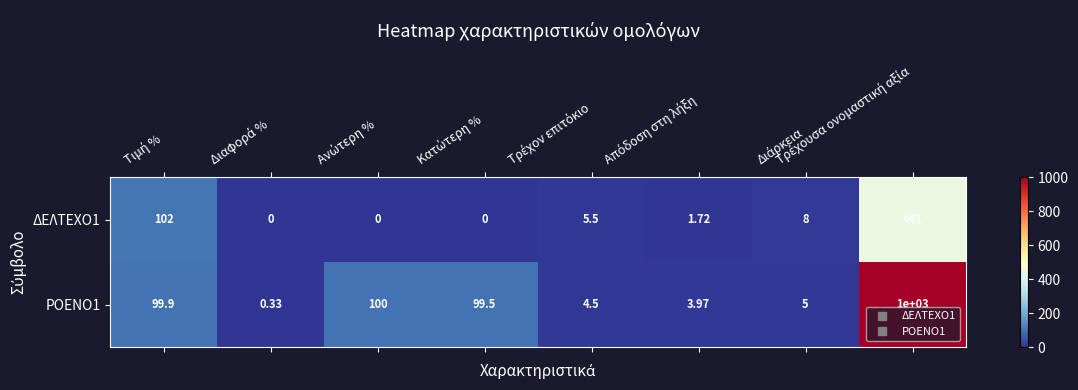

How many distinct data groups are displayed?

2